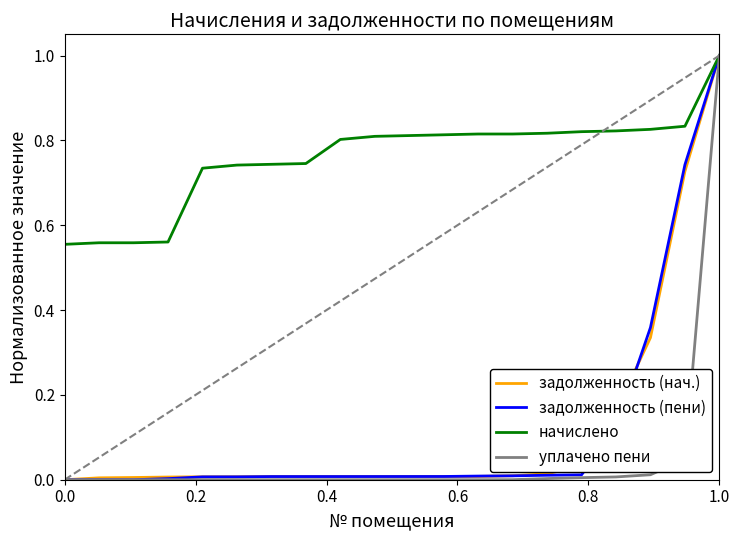

What is the highest value of the начислено series?

1.0